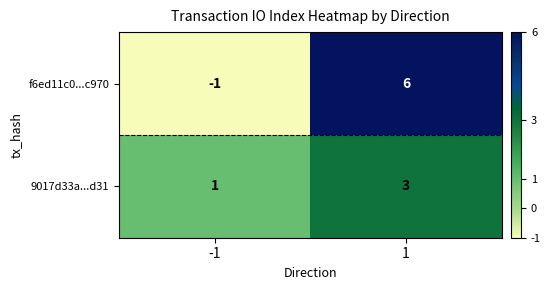

What is the sum of all f6ed11c0...c970 values?

5